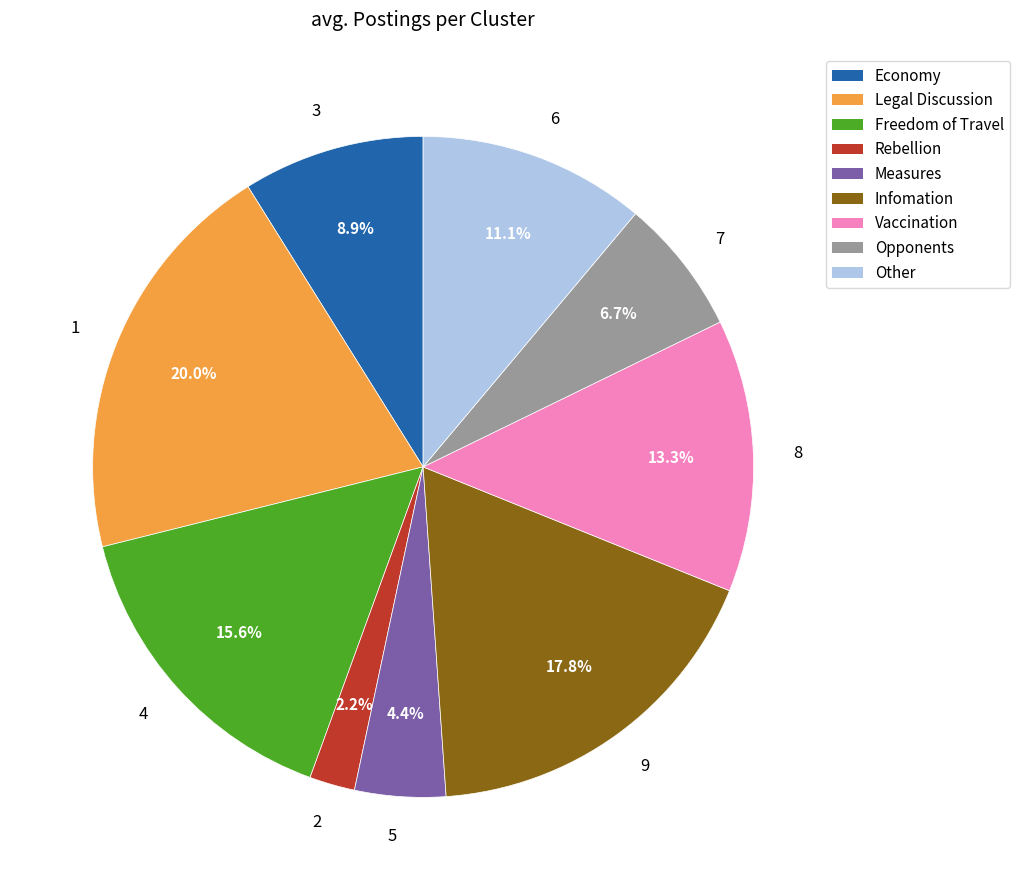

Which has a higher value, 8 or 1?

1